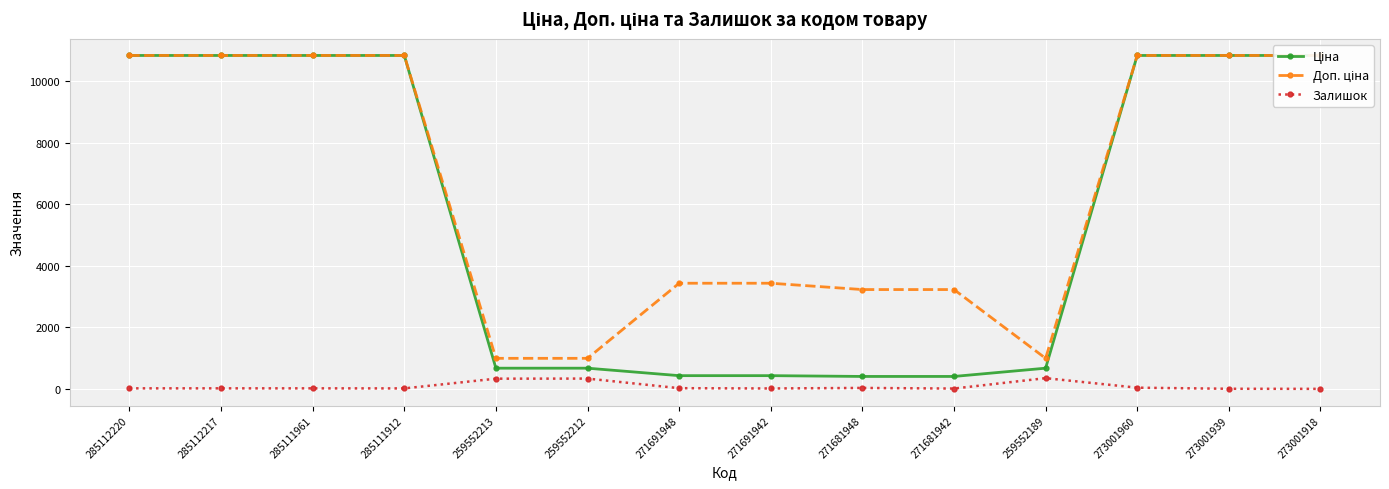

True or false: Доп. ціна and Залишок cross at least once.

False